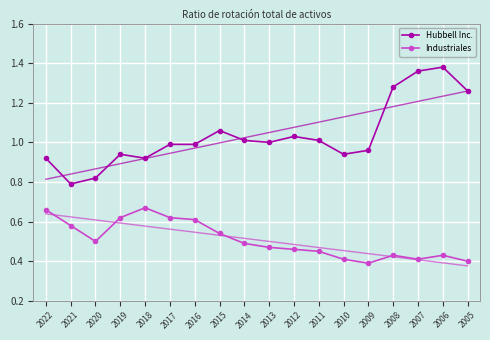

Count the number of categories in the chart.

18